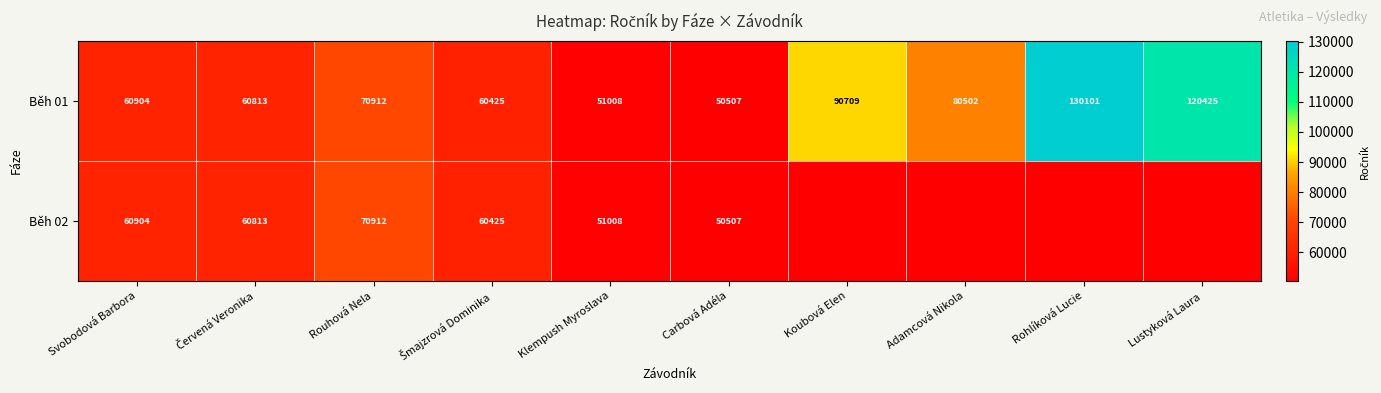

At which label is Běh 01 closest to 90304?

Koubová Elen